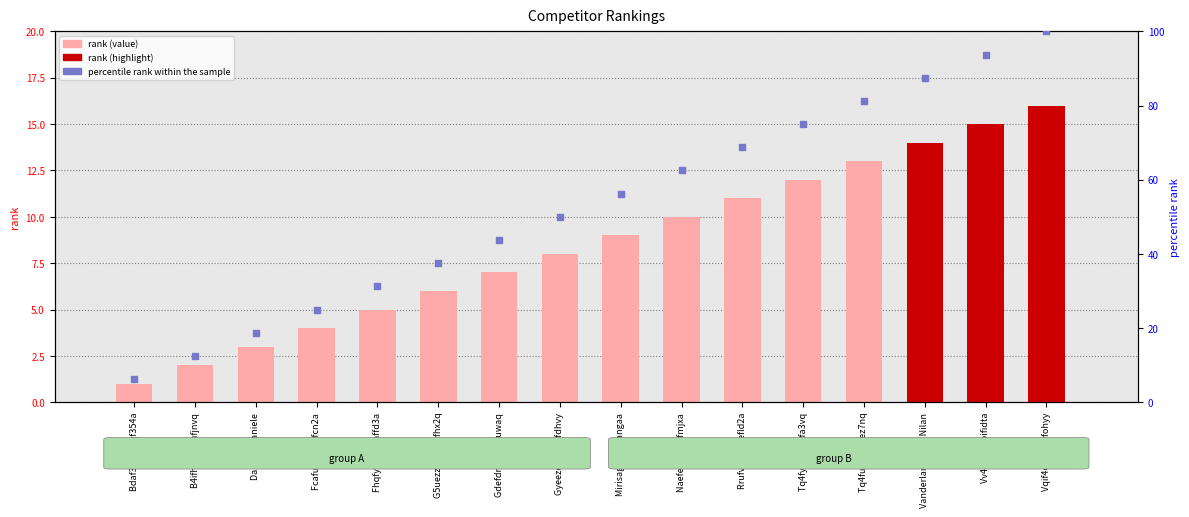

Which series has the largest Y range (max minus min)?

percentile rank within the sample